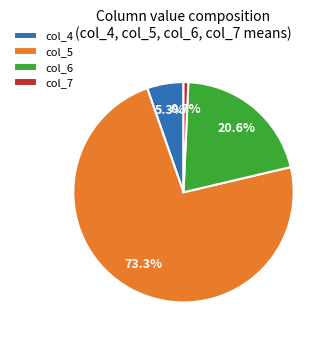

What is the smallest slice in the pie chart?

col_7